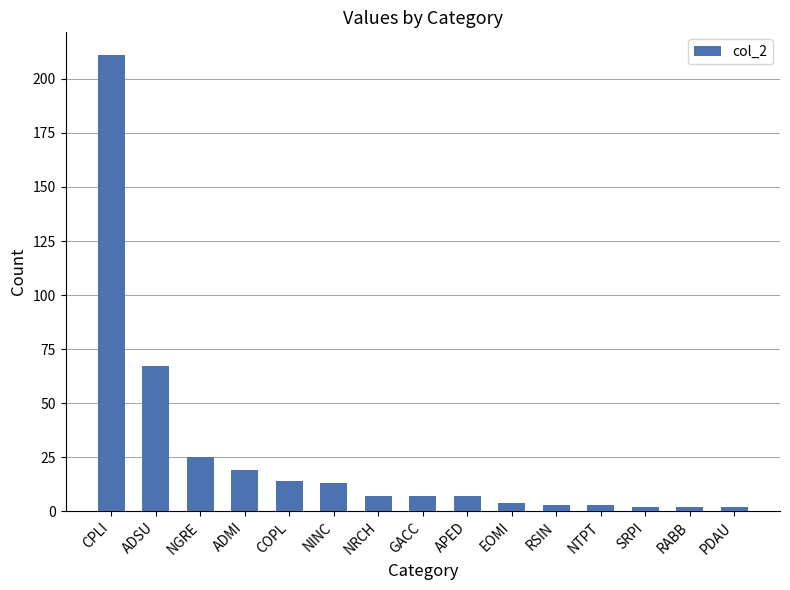

Which category has the highest value across all series?

CPLI